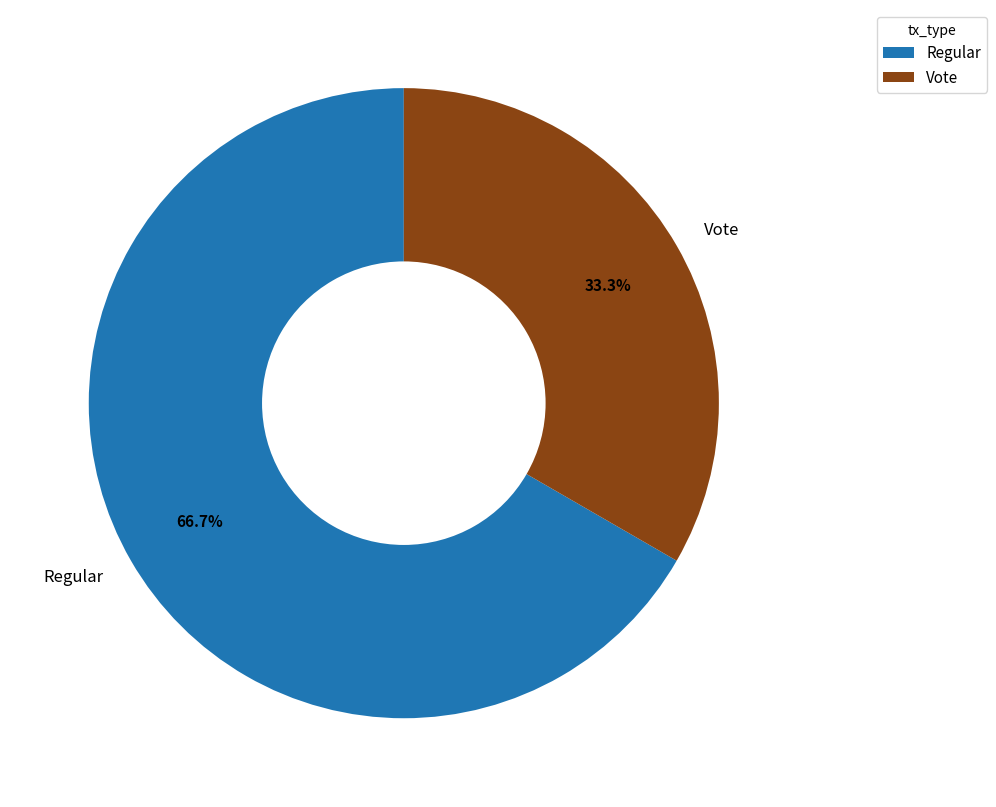

Which slice is the smallest?

Vote